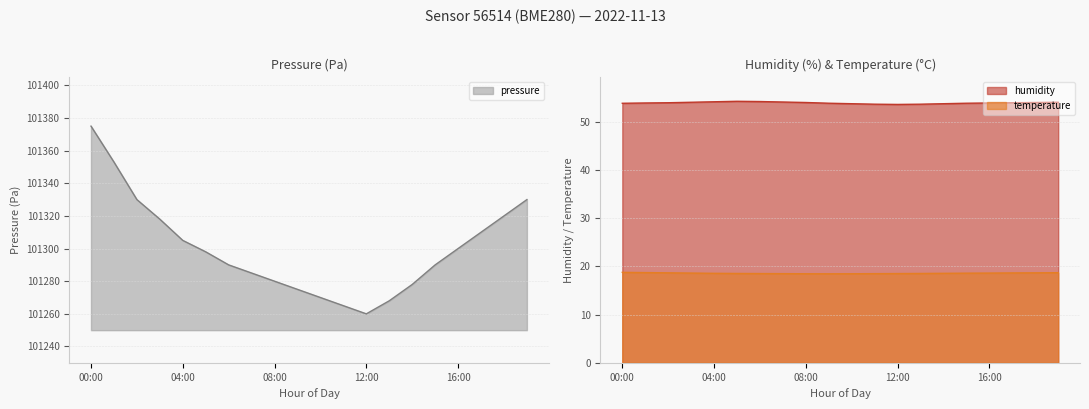

Does the chart display data point markers on the line(s)?

No